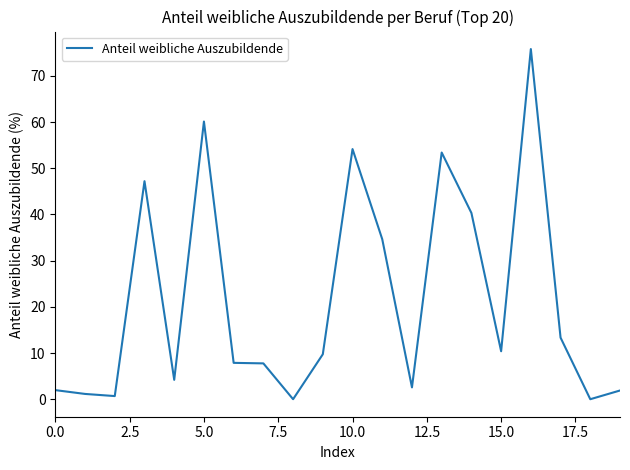

What is the maximum value shown in the chart?

75.8